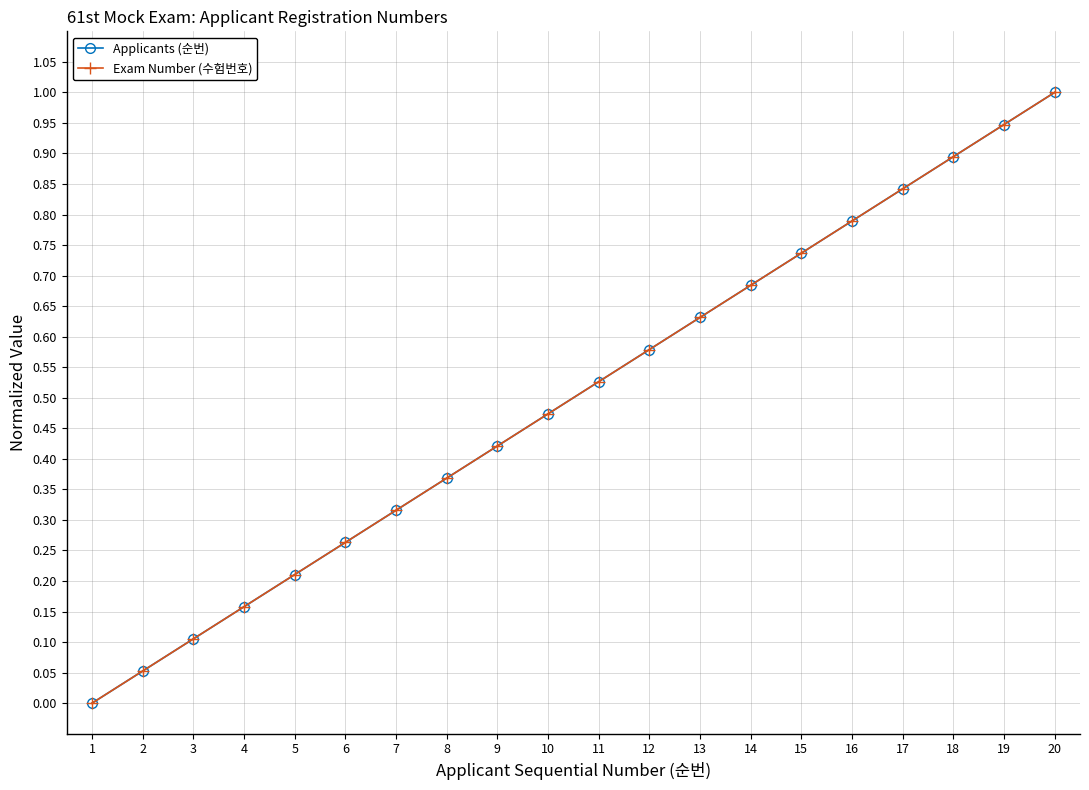

Is this an area chart (filled region under the line)?

No